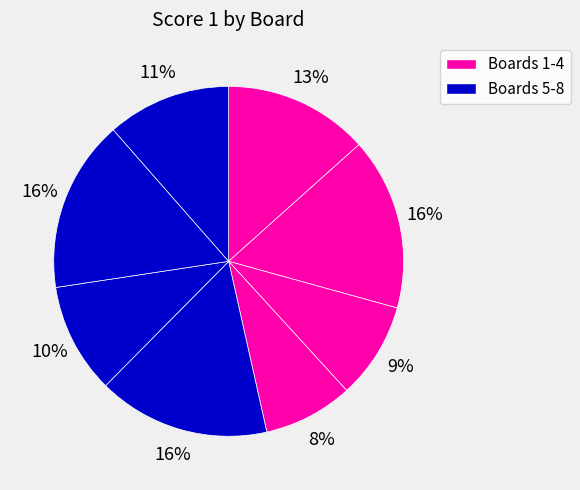

How many slices are in this pie chart?

8